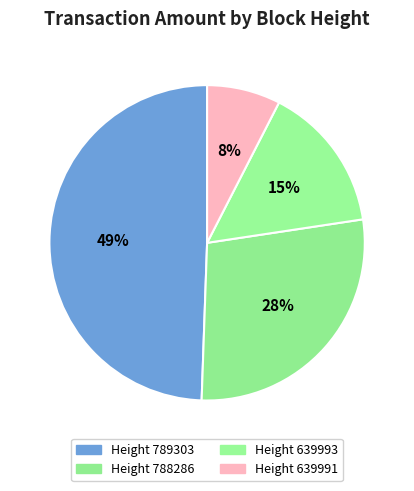

Does any single category account for the majority?

No